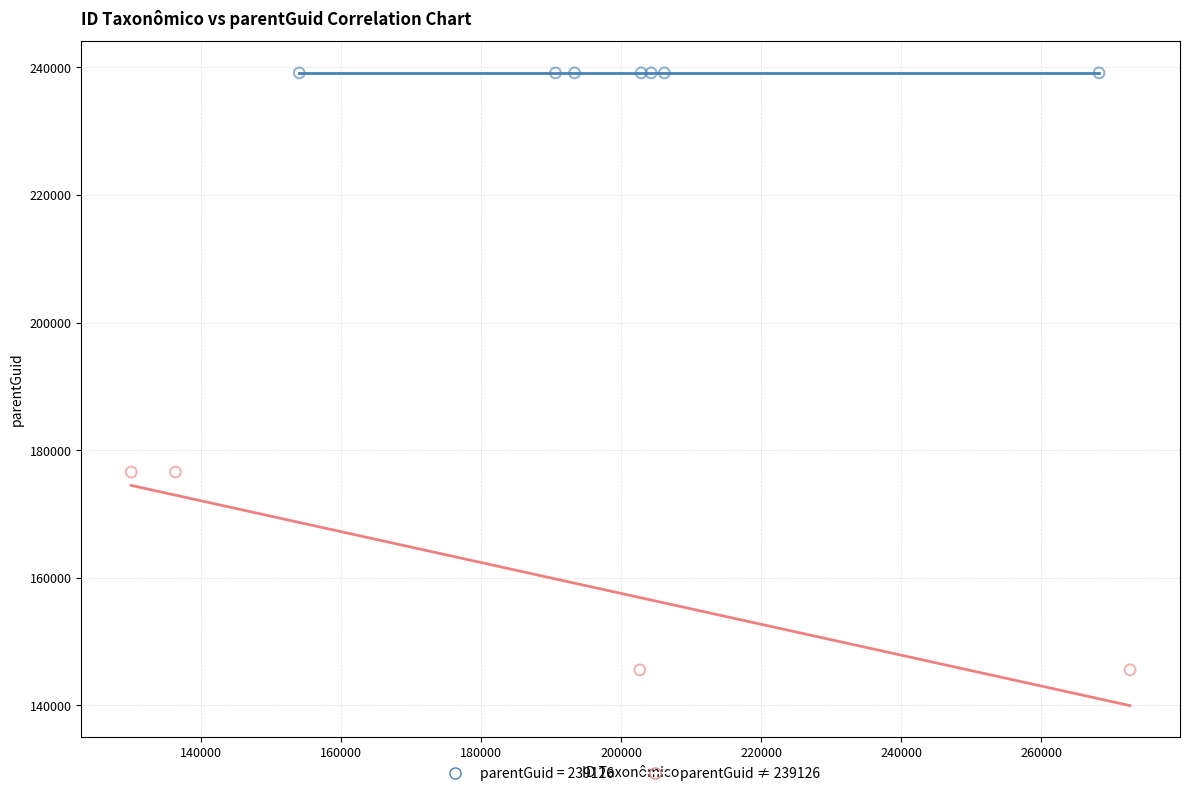

Which series reaches the minimum Y coordinate?

parentGuid ≠ 239126